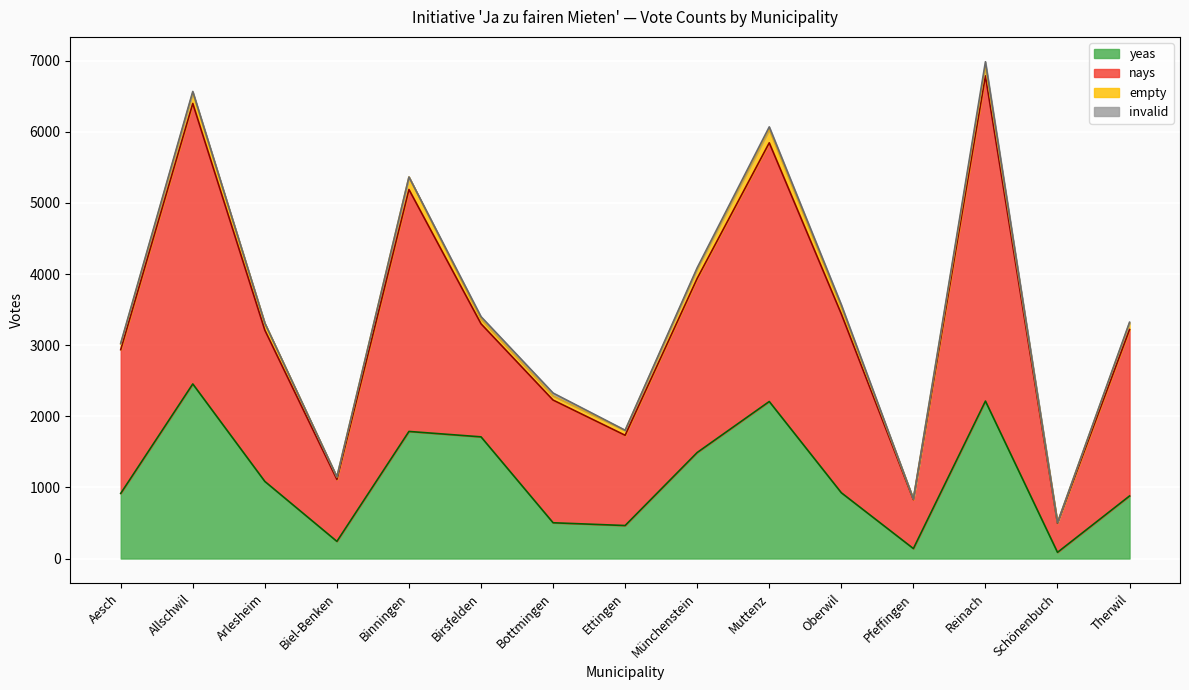

Where is the first local minimum for nays?

Biel-Benken